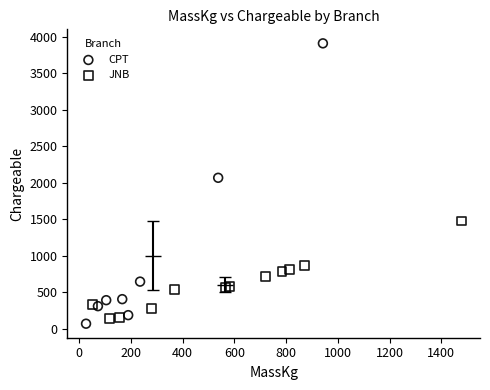

Which series has the largest Y range (max minus min)?

CPT